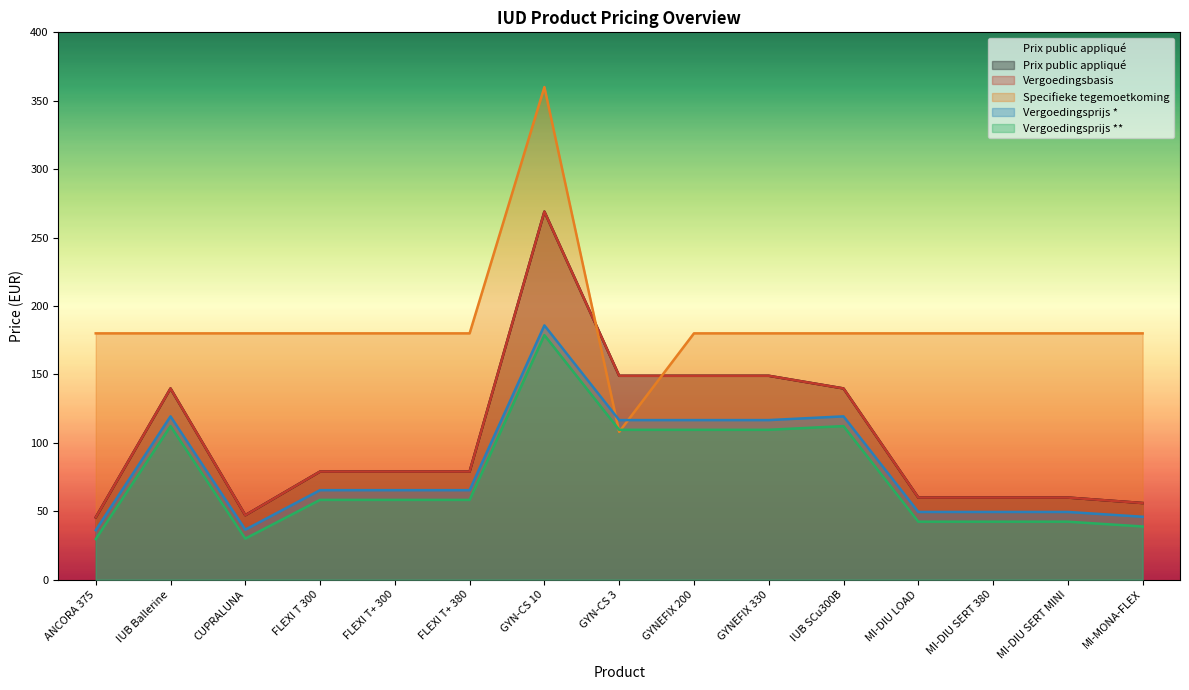

Which series has the largest total across all categories?

Specifieke tegemoetkoming